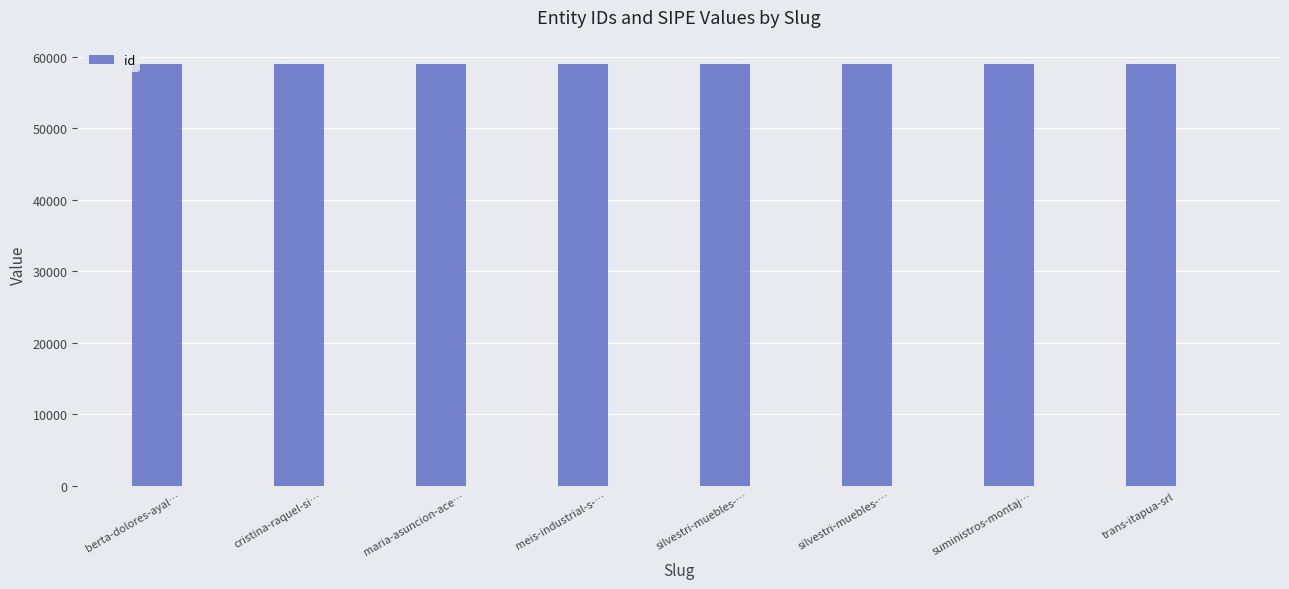

At which category does the chart reach its minimum across all series?

meis-industrial-s-…